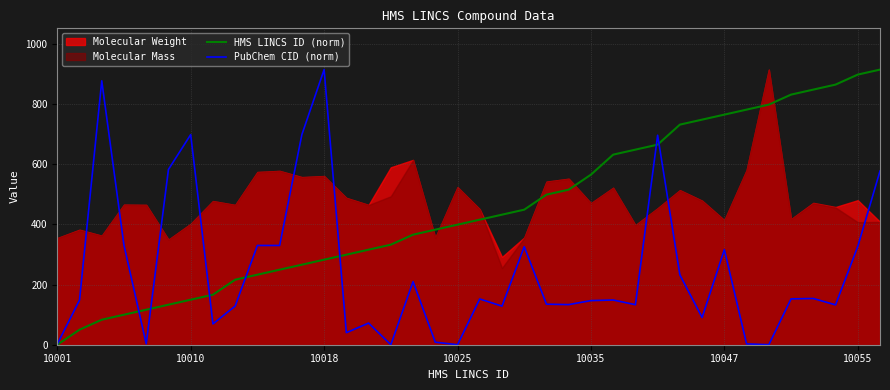

How many data points does each series have?

38